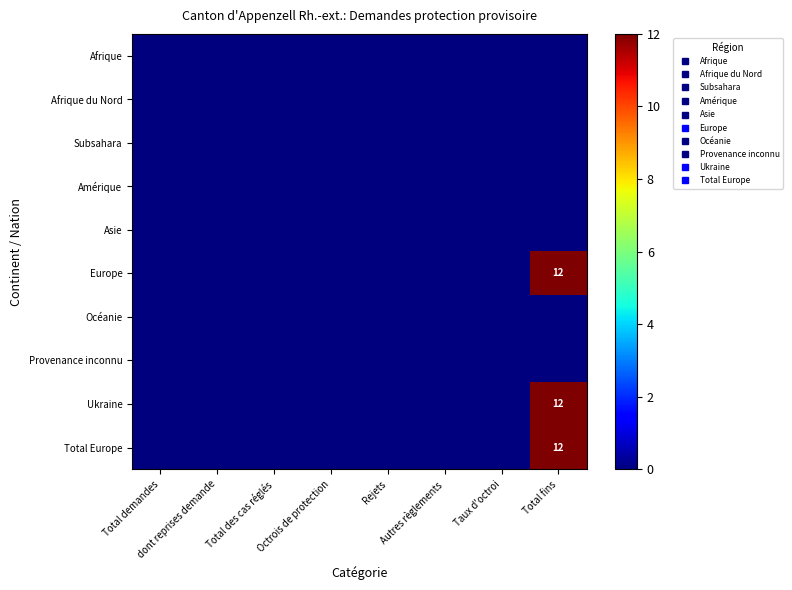

Rank the series by their maximum value, from highest to lowest.

Europe, Ukraine, Total Europe, Afrique, Afrique du Nord, Subsahara, Amérique, Asie, Océanie, Provenance inconnu